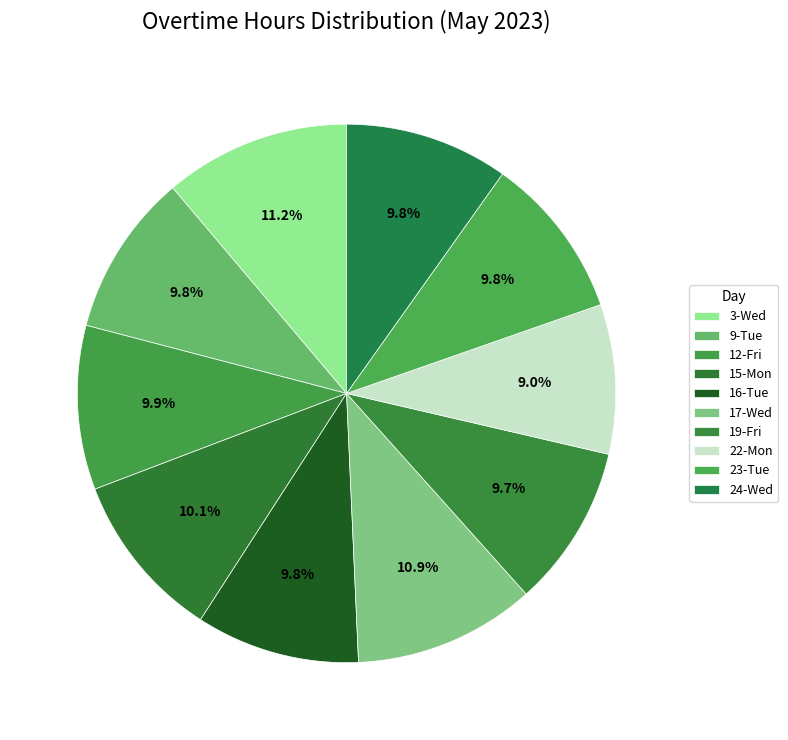

How many slices are in this pie chart?

10